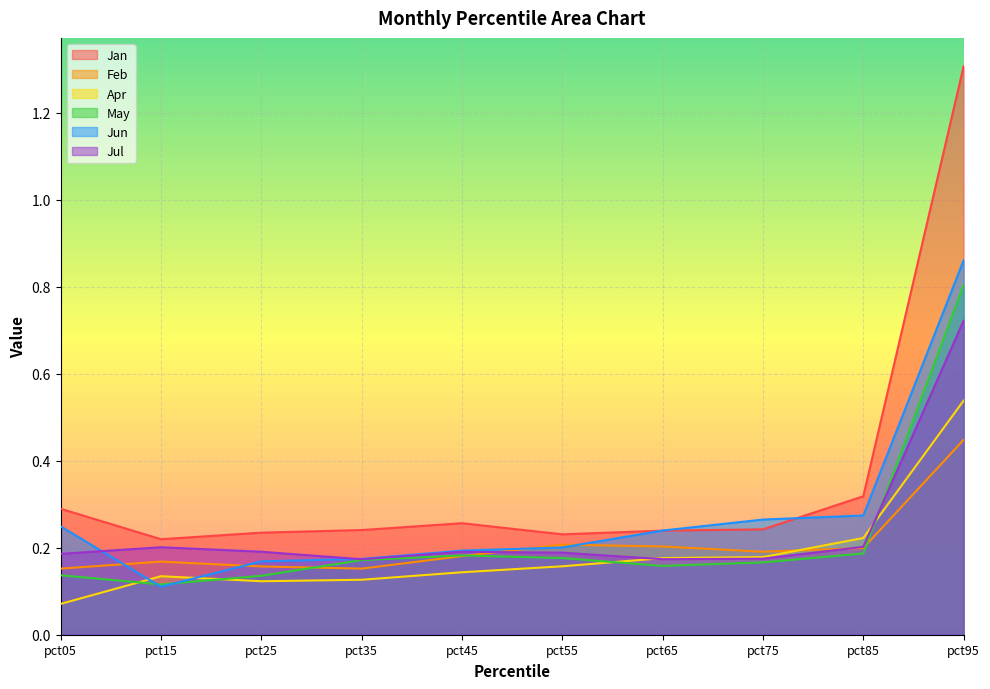

Is it true that Jan equals 0.2 at pct25?

True